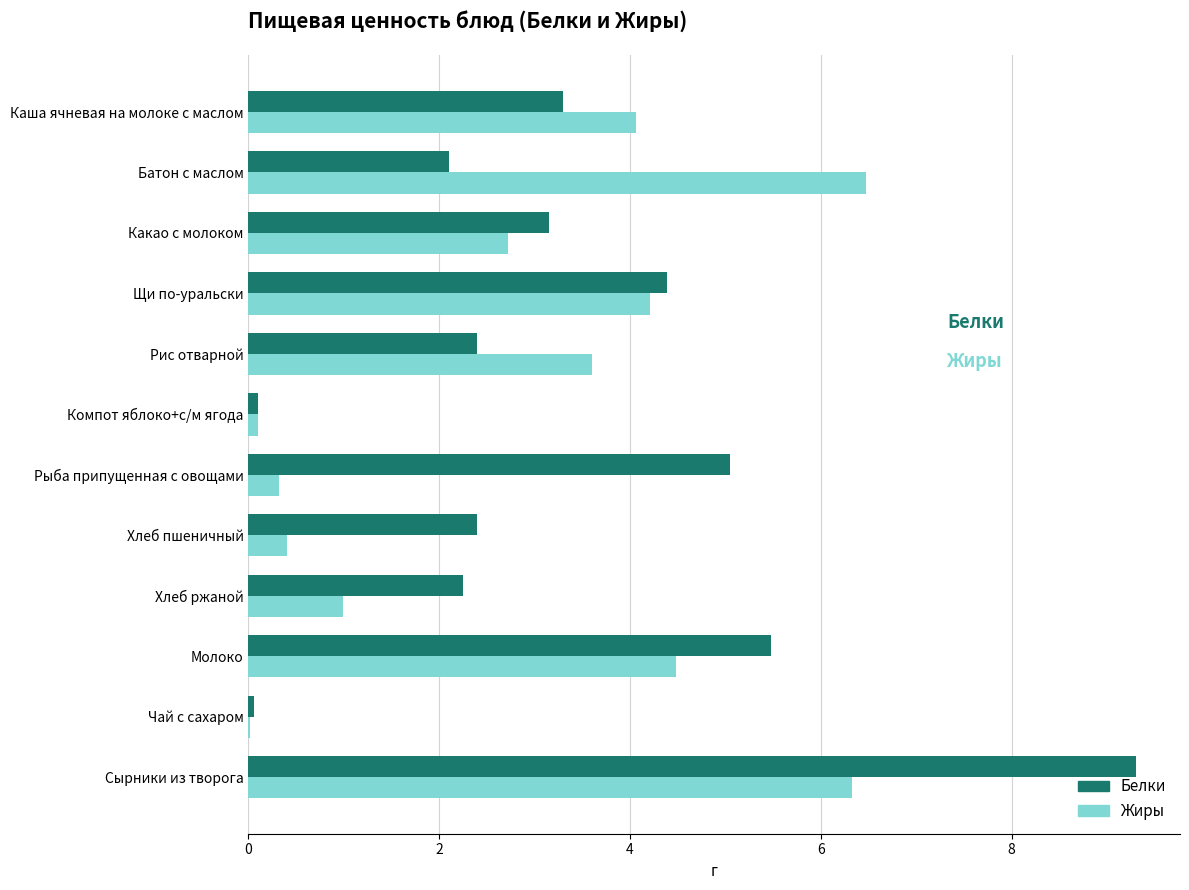

Which category has the highest value in the Белки series?

Сырники из творога